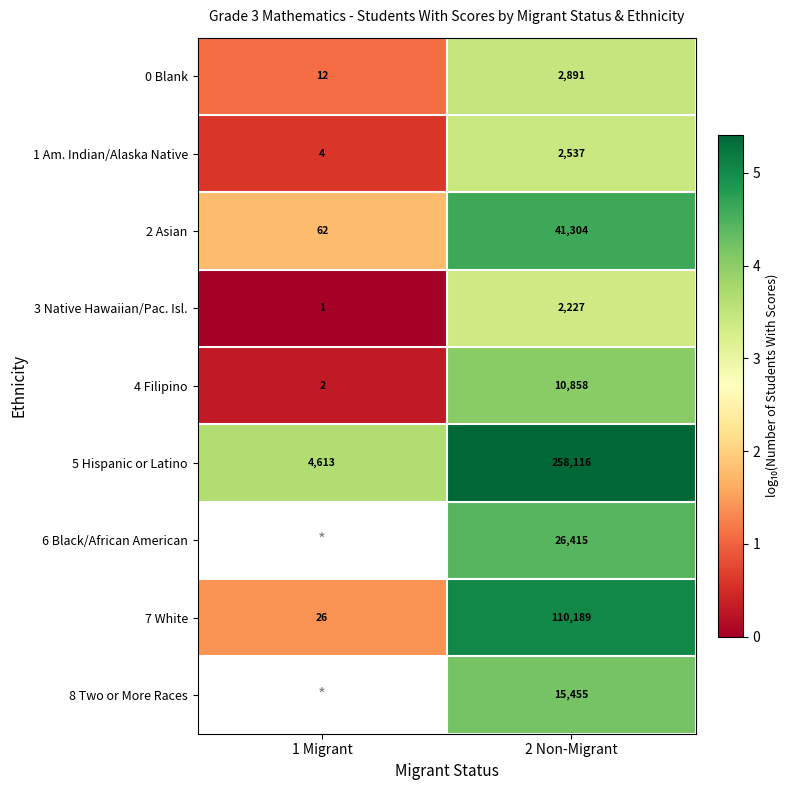

How many data points in 7 White are less than 110189?

1